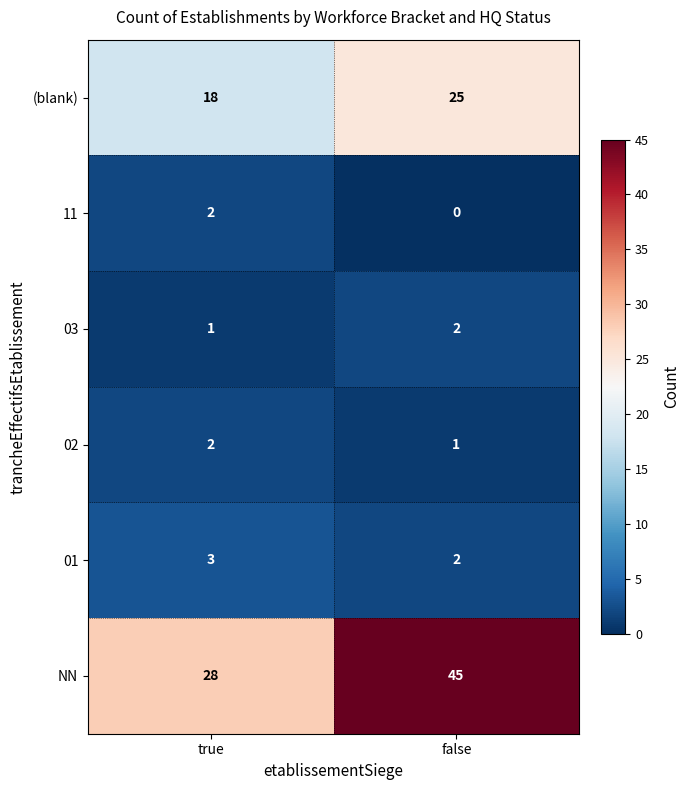

Which category has the highest value in the NN series?

false